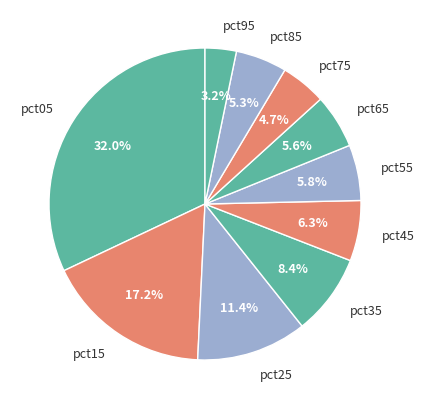

Approximately how many times larger is the value at pct75 compared to pct25?

0.4